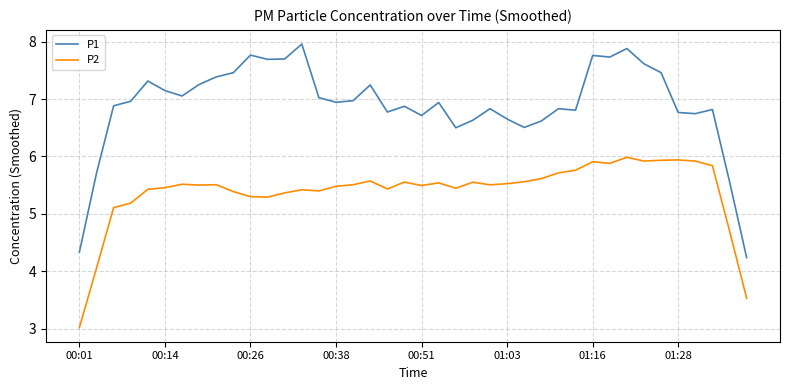

What is the difference between the maximum and minimum values in the P1 series?

3.7